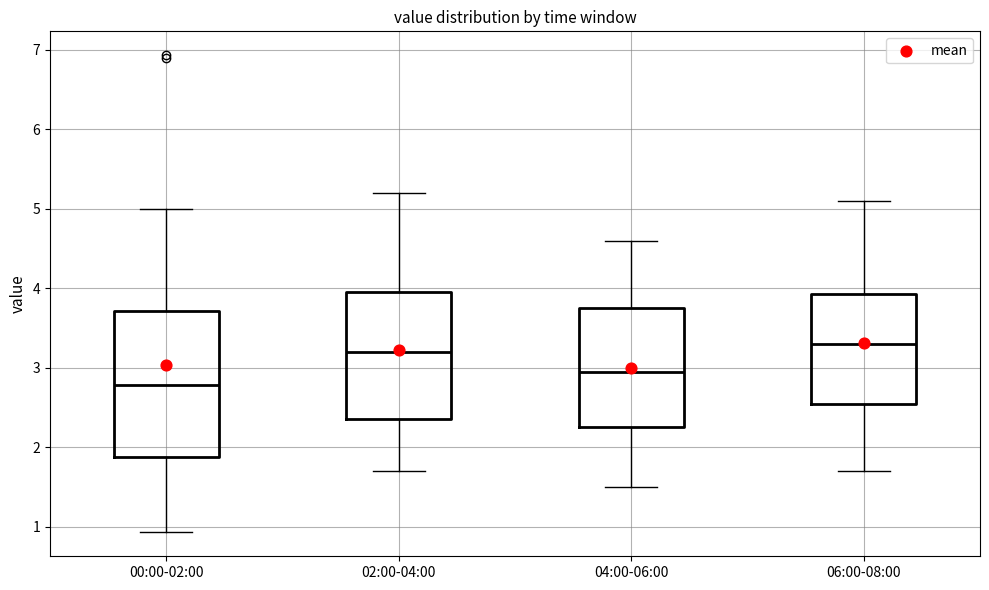

Reading left to right, transcribe this box plot: for each box, give where its median line is, the range the box spans, and where its two whiskers end, as read against the y-axis. The values are not printed on the chart, so give them approximately, as read against the axis.

00:00-02:00: median 2.8, box 1.9 to 3.7, whiskers 0.9 to 5.0
02:00-04:00: median 3.2, box 2.4 to 4.0, whiskers 1.7 to 5.2
04:00-06:00: median 3.0, box 2.3 to 3.8, whiskers 1.5 to 4.6
06:00-08:00: median 3.3, box 2.6 to 3.9, whiskers 1.7 to 5.1